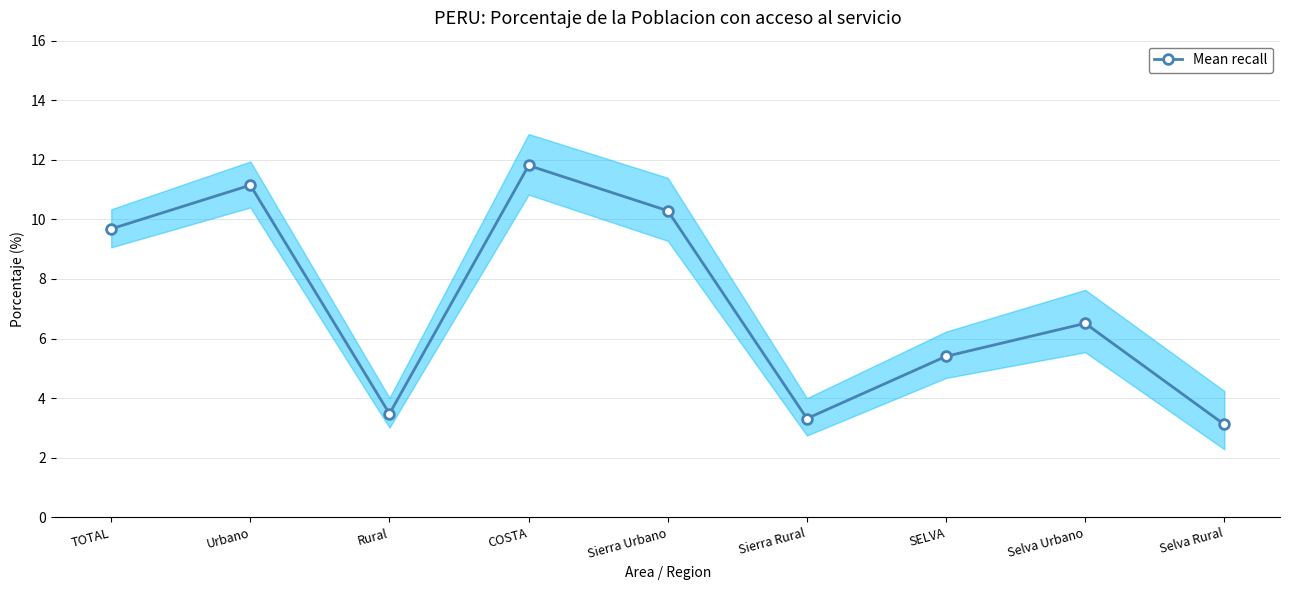

Reading right to left, list all the values displayed in this chart.

3.1	6.5	5.4	3.3	10.3	11.8	3.5	11.1	9.7